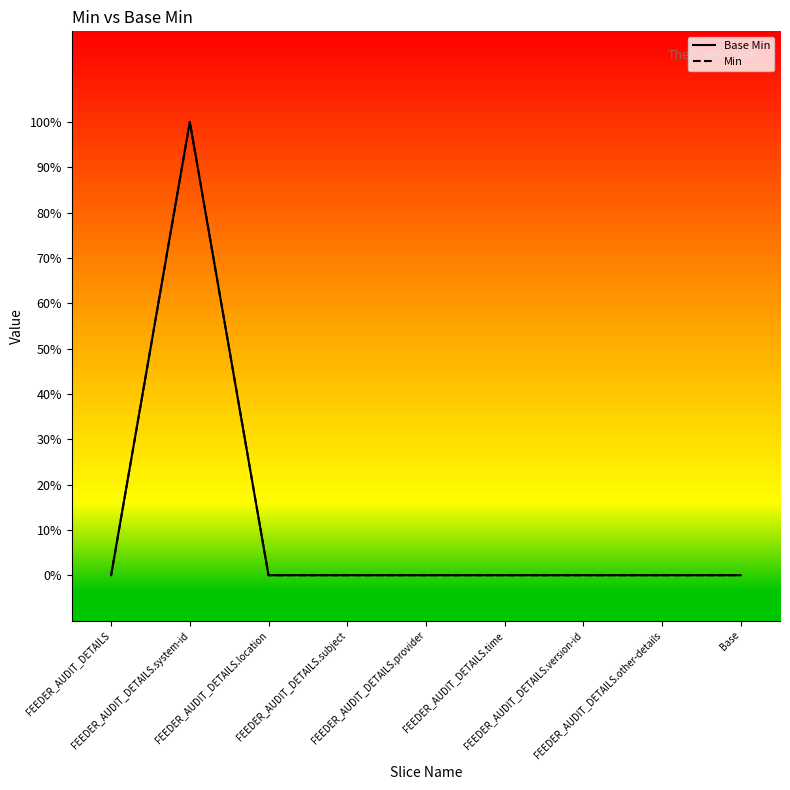

What is the difference between the maximum and minimum values in the Min series?

1